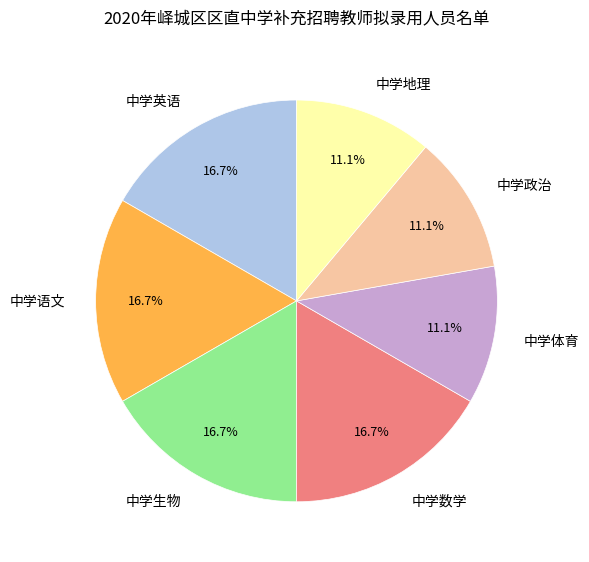

To the nearest percent, what is the difference between the largest and smallest slice percentages?

6%